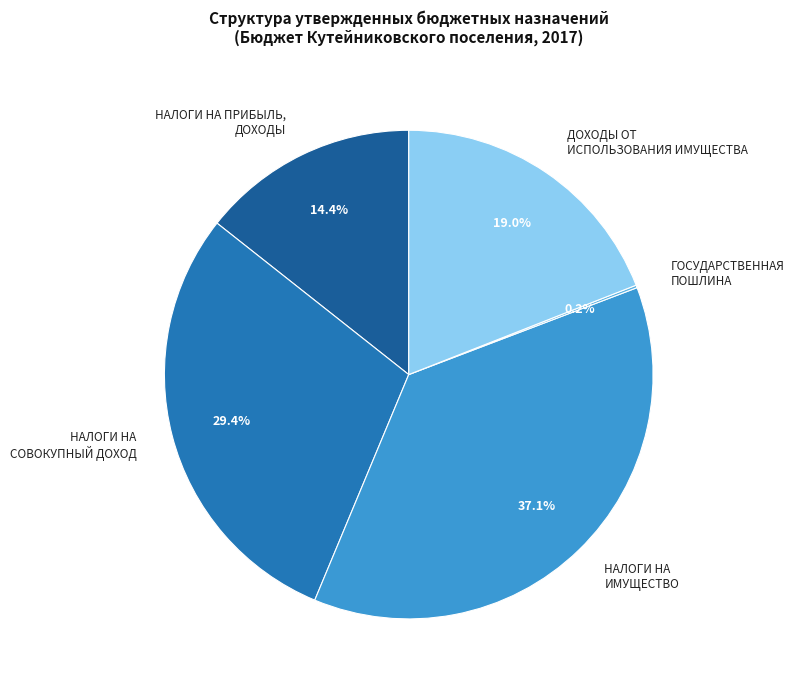

Does НАЛОГИ НА СОВОКУПНЫЙ ДОХОД represent more than half of the total?

No